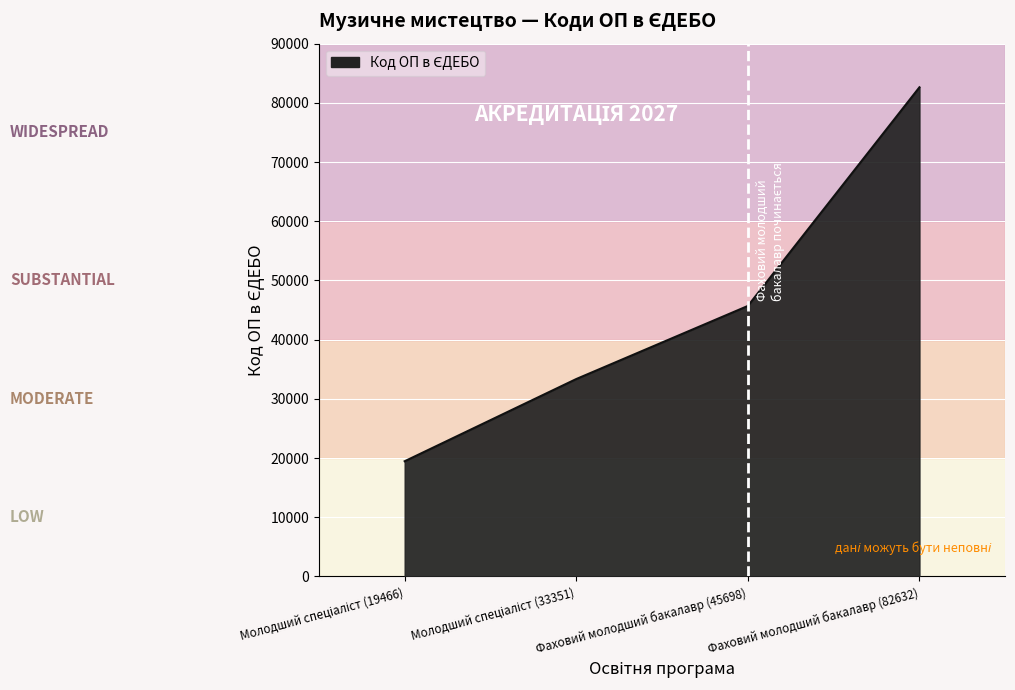

True or false: the data has more than 2 interior local peaks.

False